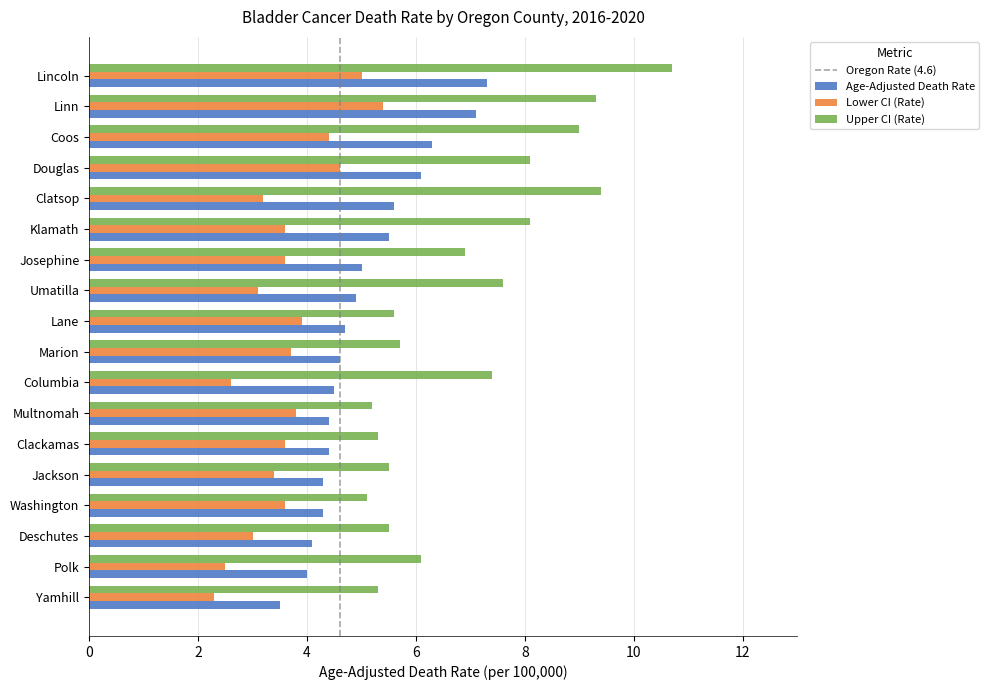

Between Lincoln and Polk, which series saw the biggest shift?

Upper CI (Rate)